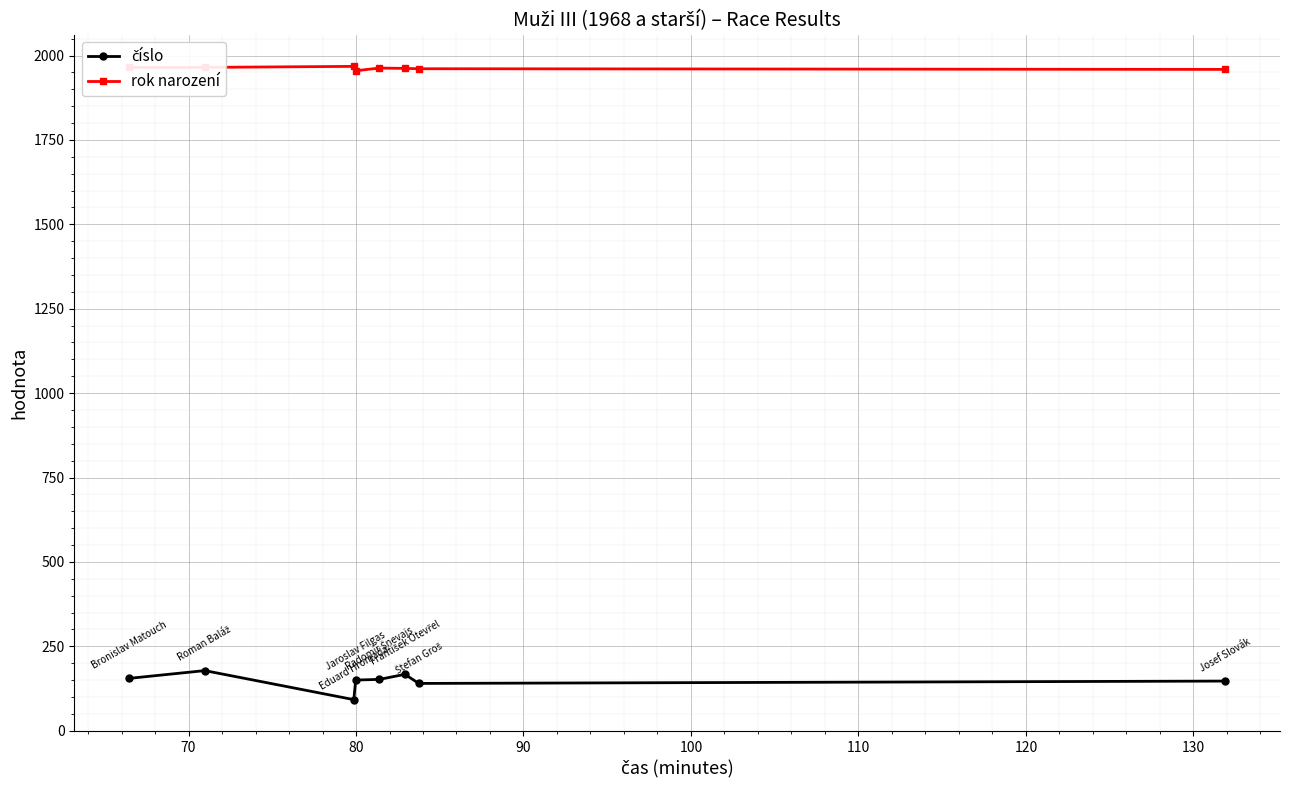

What is the value of the rok narození point at the 1st from the left?

1965